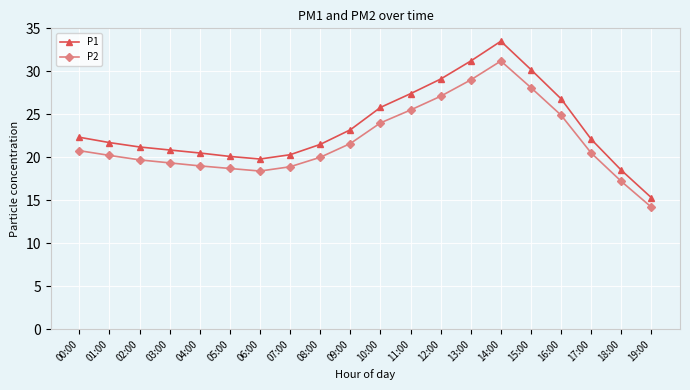

Between 13:00 and 16:00, which series saw the biggest shift?

P1